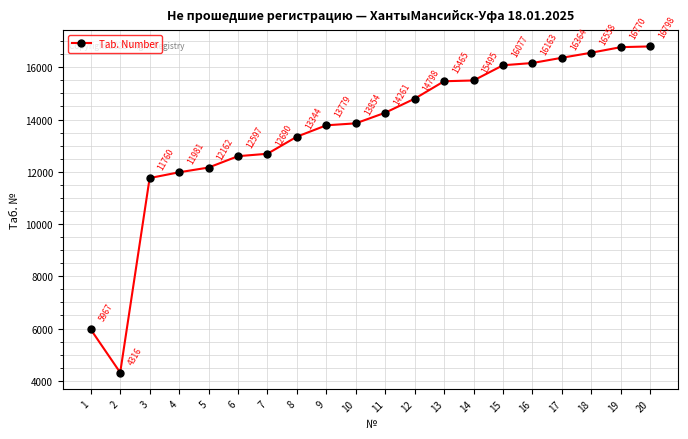

How many points are lower than both their immediate neighbors (excluding endpoints)?

1